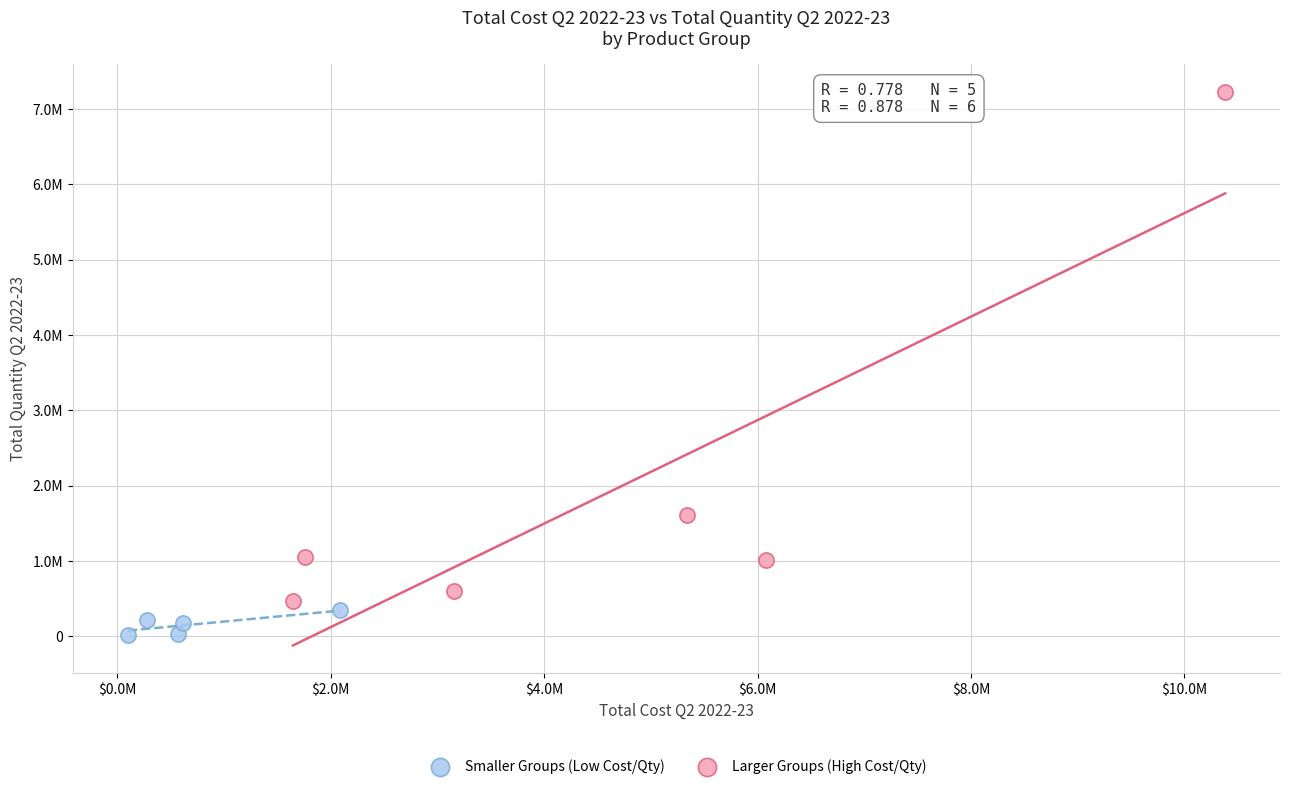

Which series has the widest spread of Y values?

Larger Groups (High Cost/Qty)